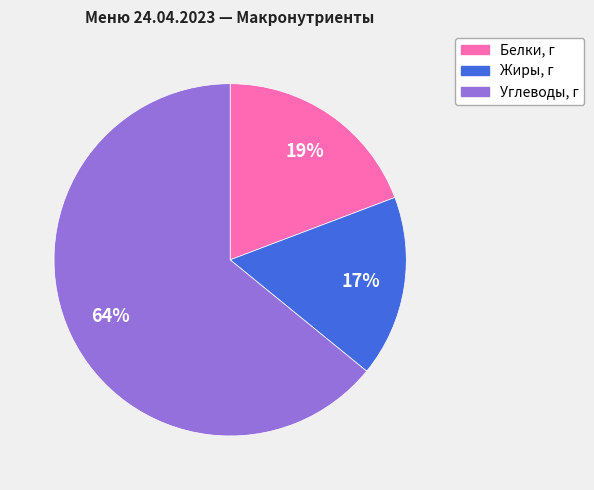

To the nearest percent, what is the average slice percentage?

33%